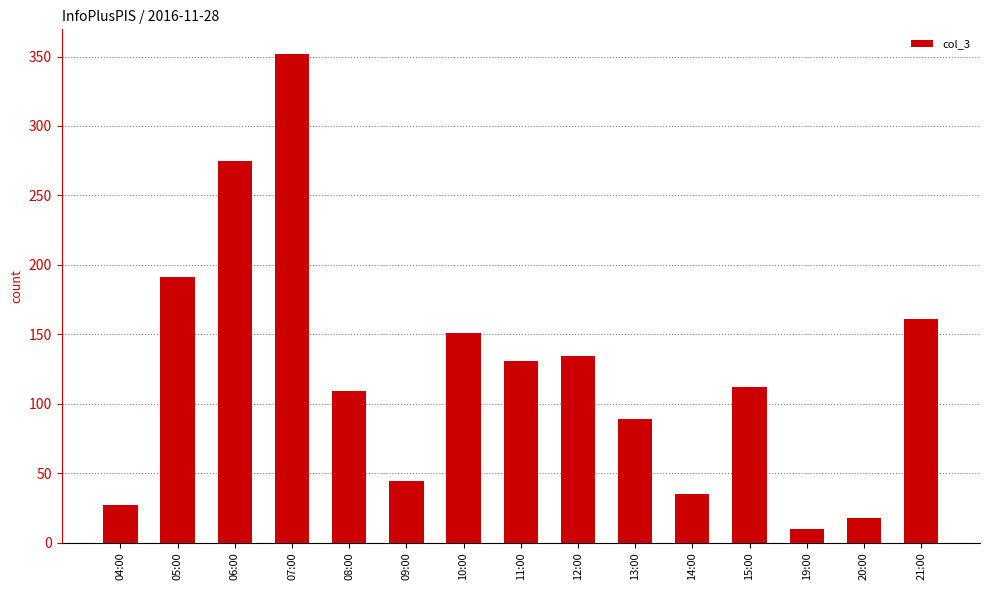

Which has a higher value, 12:00 or 14:00?

12:00